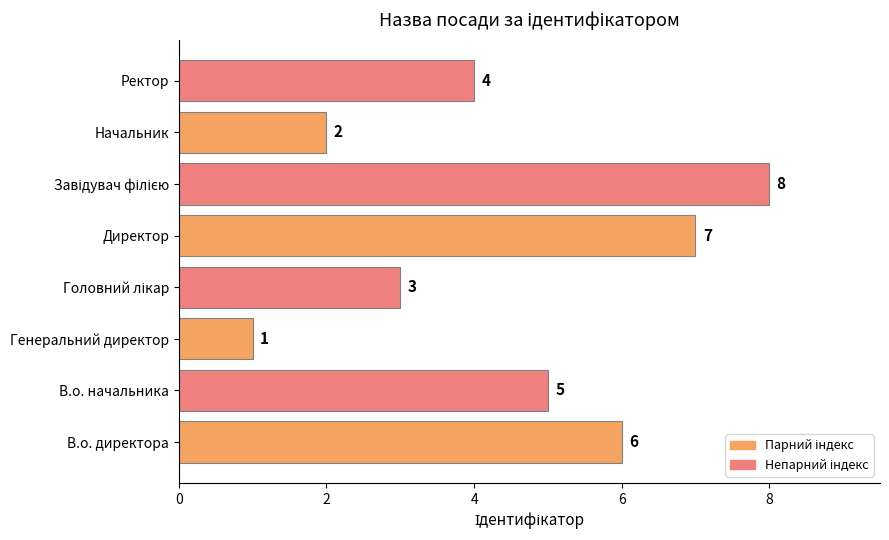

Reading top to bottom, what are all the values shown in this chart?

4	2	8	7	3	1	5	6